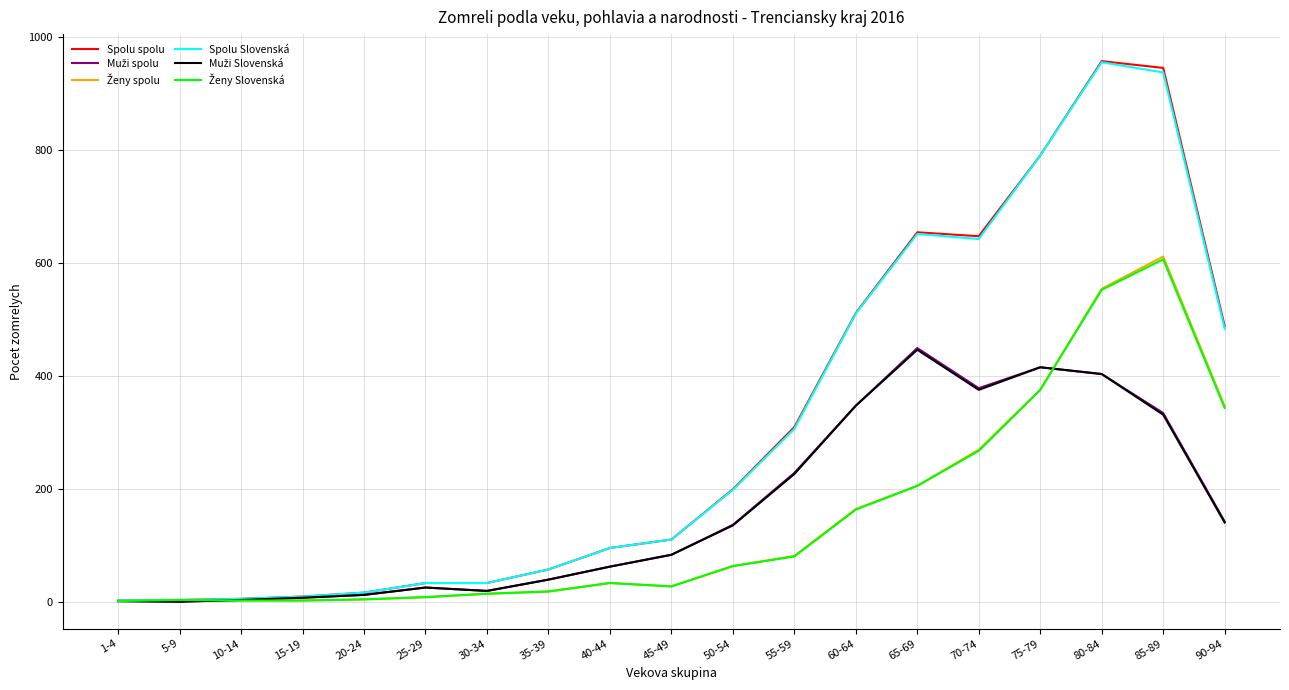

True or false: Spolu Slovenská has a value of 390 at 65-69.

False